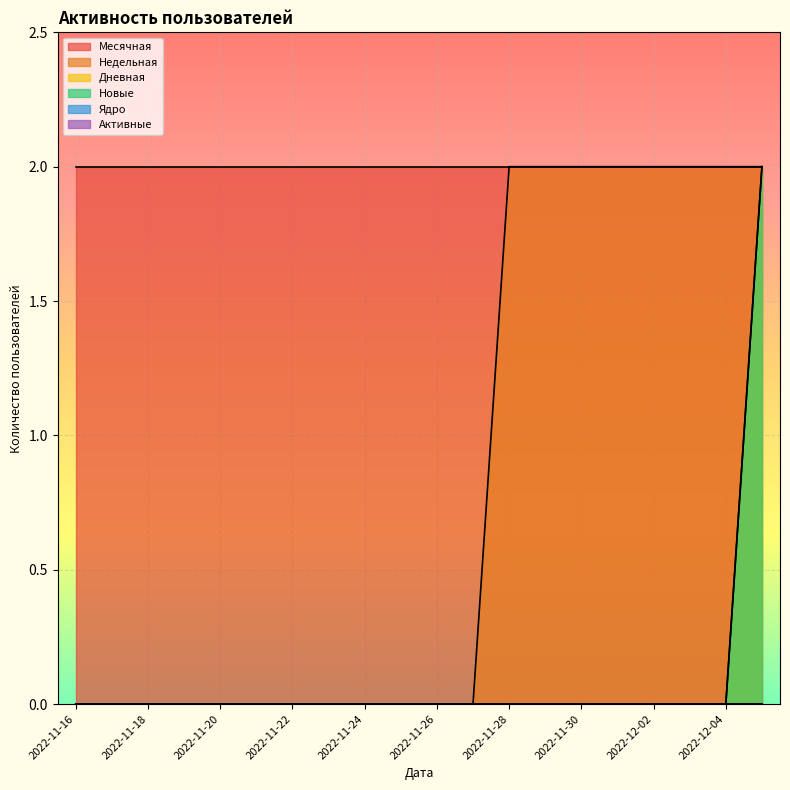

At how many categories does at least one series exceed 0?

8